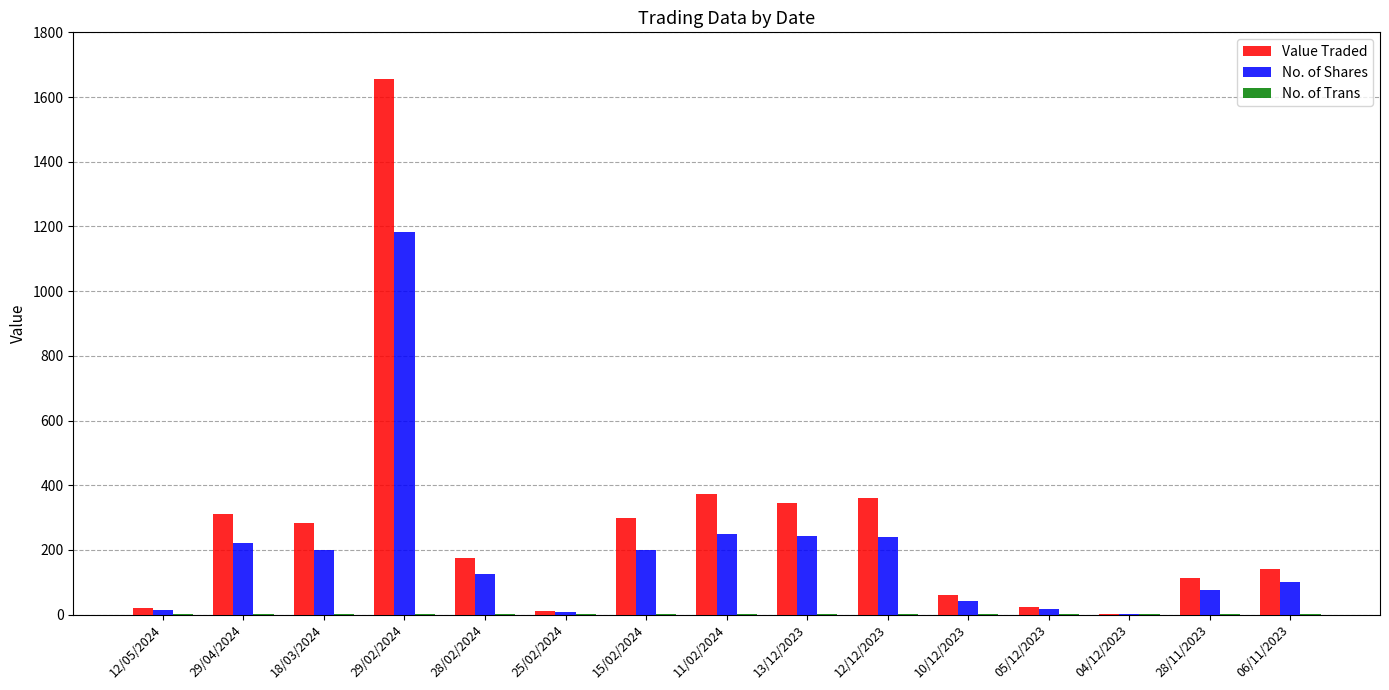

Count the number of categories in the chart.

15